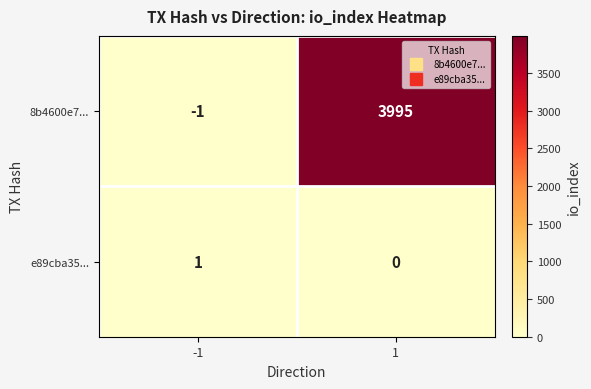

How many values in e89cba35... are above zero?

1